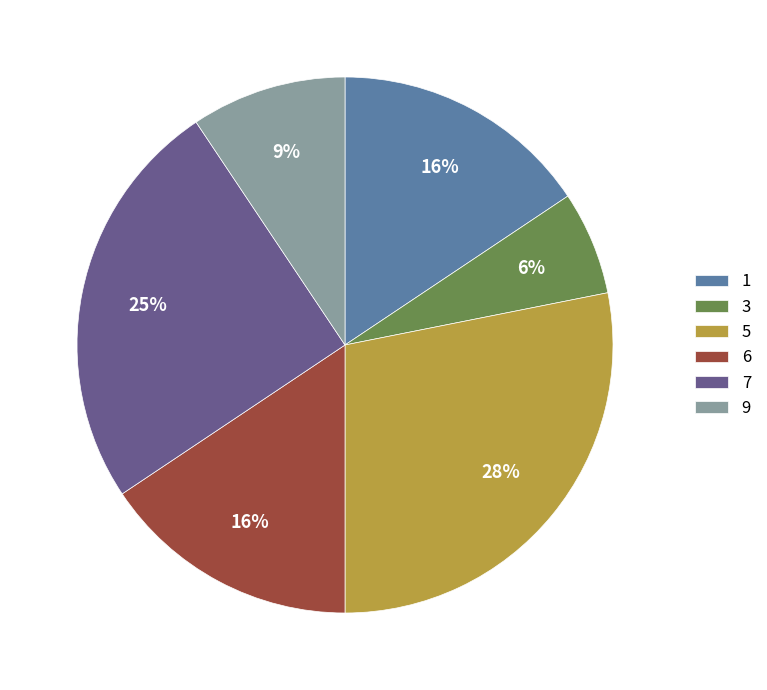

Count the number of slices in the pie.

6